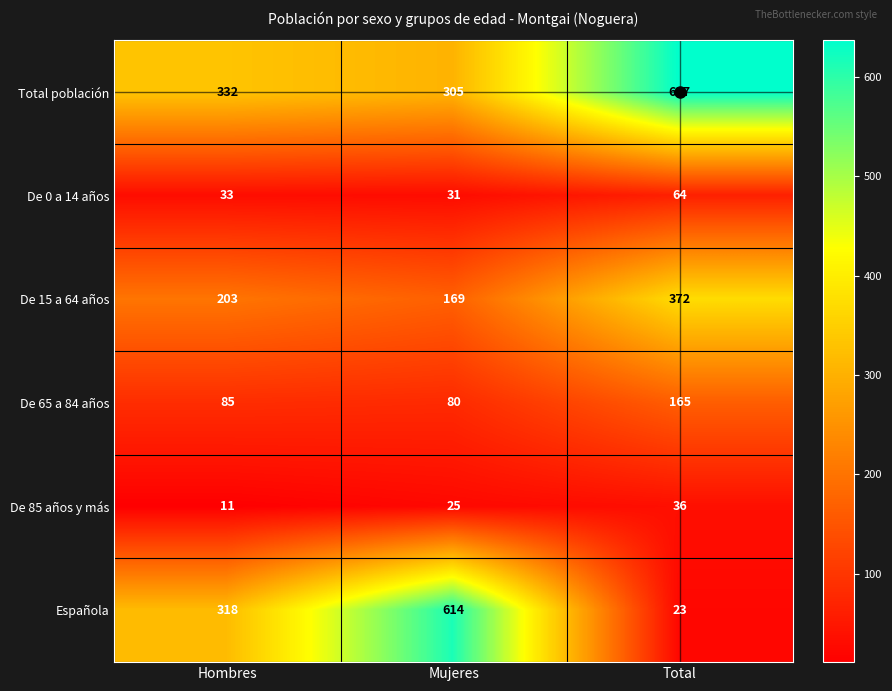

What is the smallest value displayed?

11